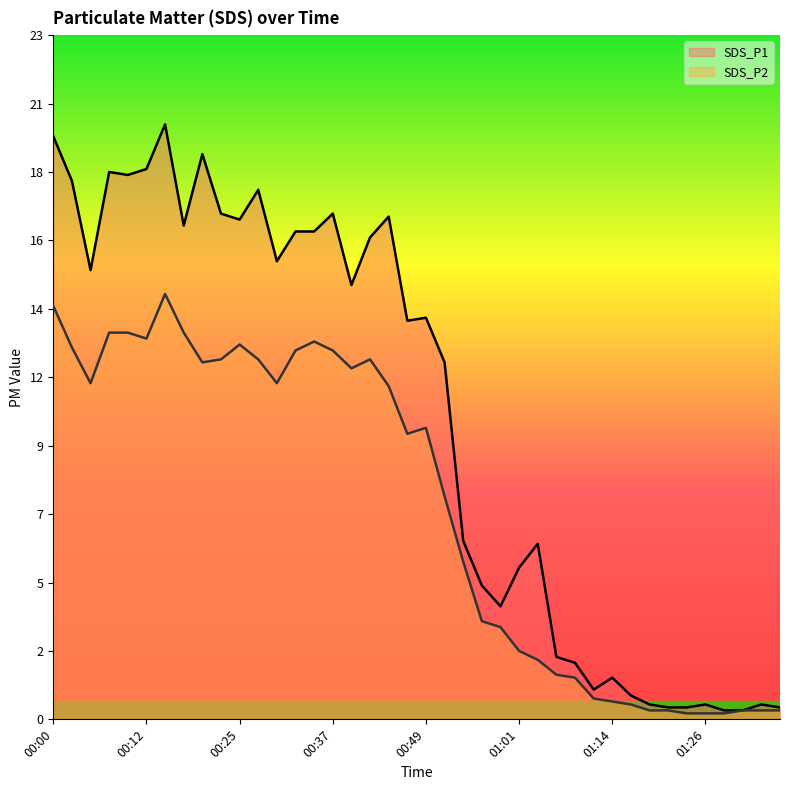

Which series changed the most between 00:47 and 01:33?

SDS_P1